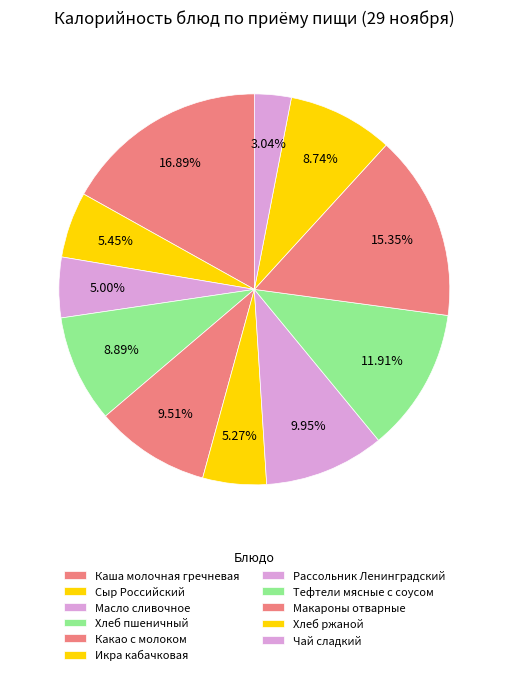

Count the number of slices in the pie.

11